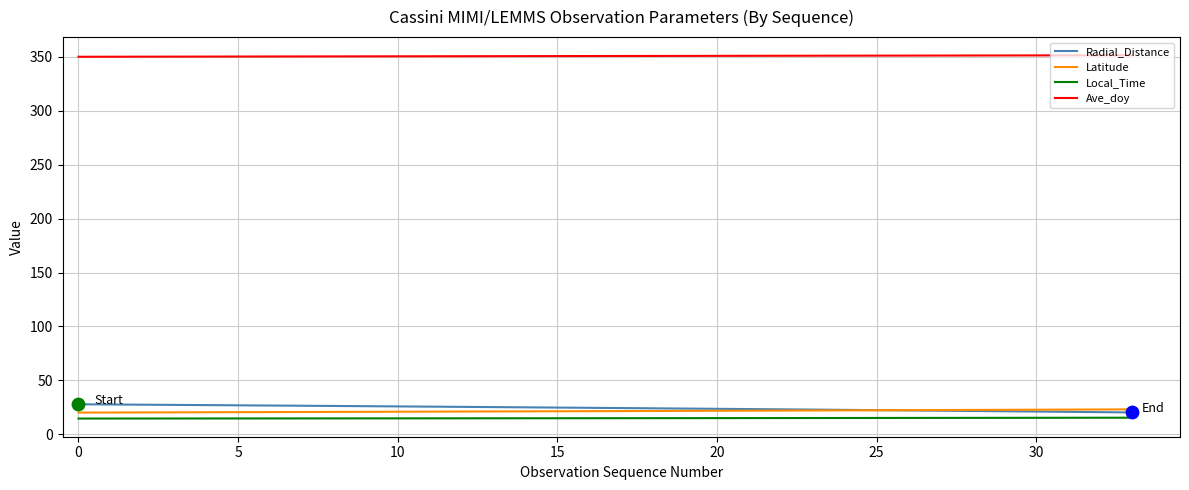

Which series has the largest total across all categories?

Ave_doy